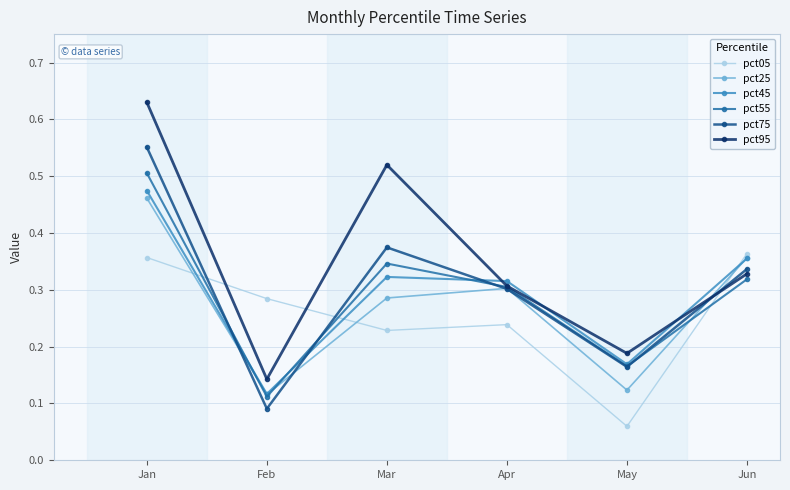

At how many categories does at least one series exceed 0?

6